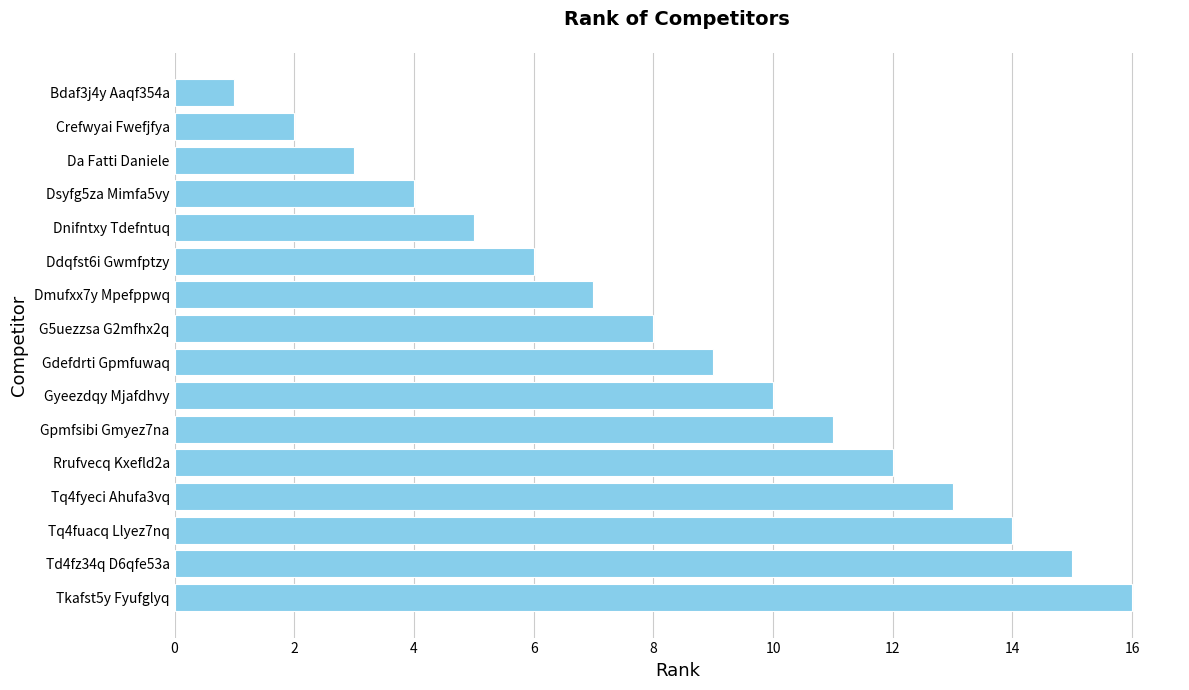

What is the change in value from Gpmfsibi Gmyez7na to Bdaf3j4y Aaqf354a?

-10